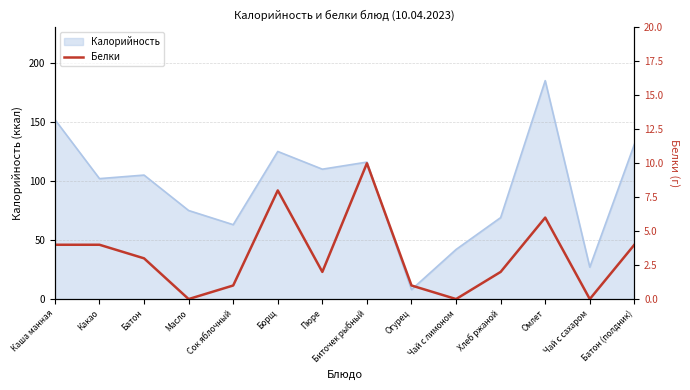

How many data points does each series have?

14